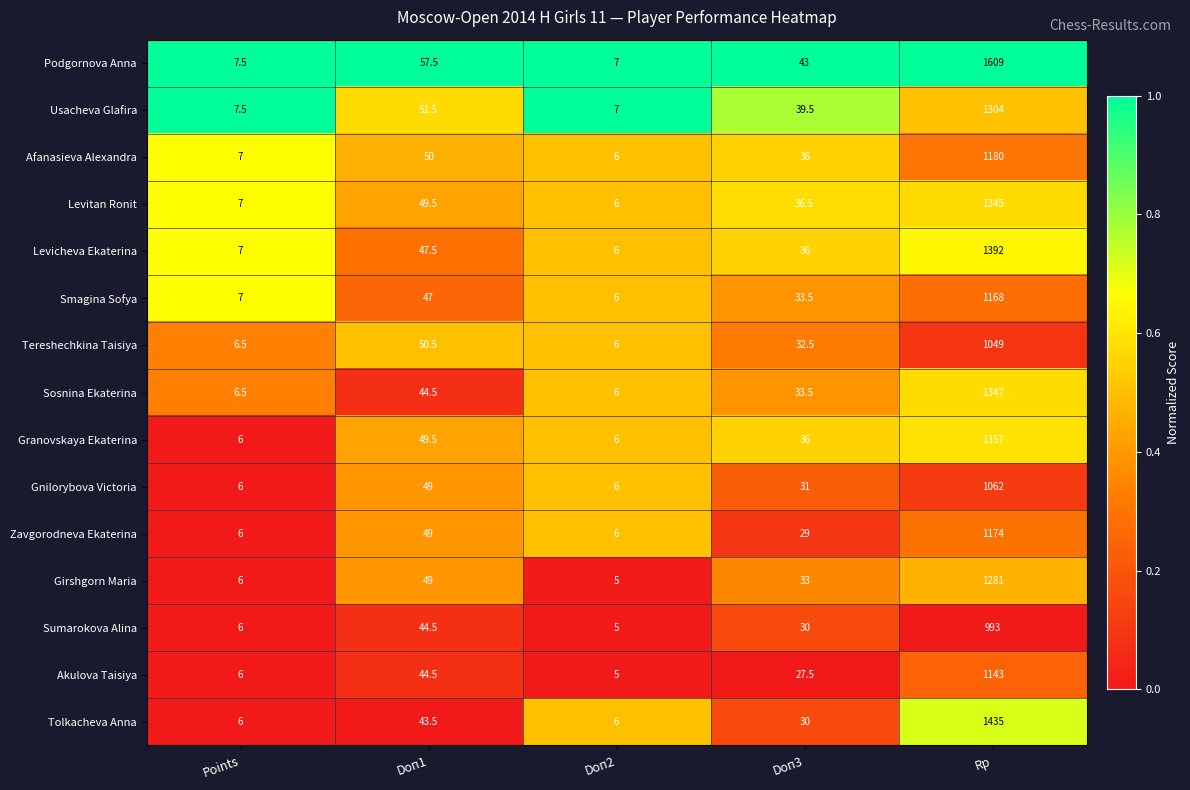

What is the difference between the Sosnina Ekaterina values at Doп1 and Rp?

1302.5